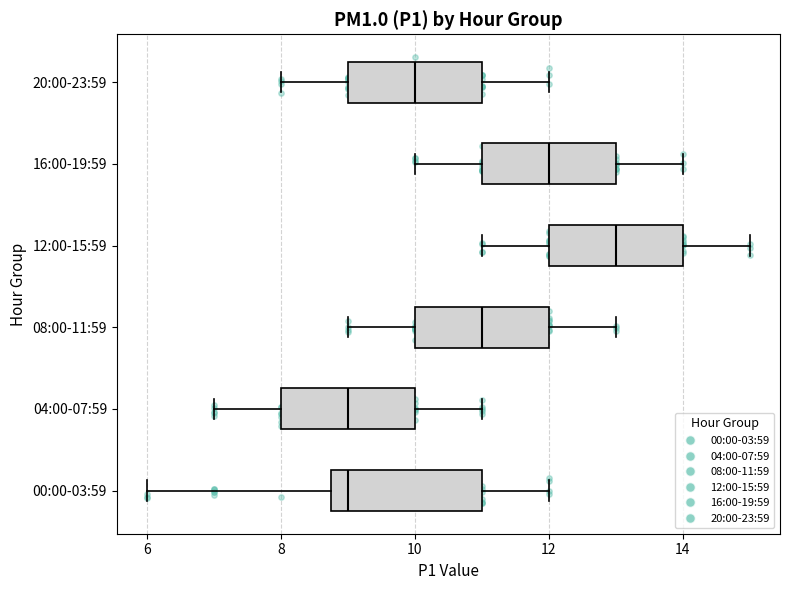

Reading bottom to top, transcribe this box plot: for each box, give where its median line is, the range the box spans, and where its two whiskers end, as read against the x-axis. The values are not printed on the chart, so give them approximately, as read against the axis.

00:00-03:59: median 9.0, box 8.8 to 11.0, whiskers 6.0 to 12.0
04:00-07:59: median 9.0, box 8.0 to 10.0, whiskers 7.0 to 11.0
08:00-11:59: median 11.0, box 10.0 to 12.0, whiskers 9.0 to 13.0
12:00-15:59: median 13.0, box 12.0 to 14.0, whiskers 11.0 to 15.0
16:00-19:59: median 12.0, box 11.0 to 13.0, whiskers 10.0 to 14.0
20:00-23:59: median 10.0, box 9.0 to 11.0, whiskers 8.0 to 12.0